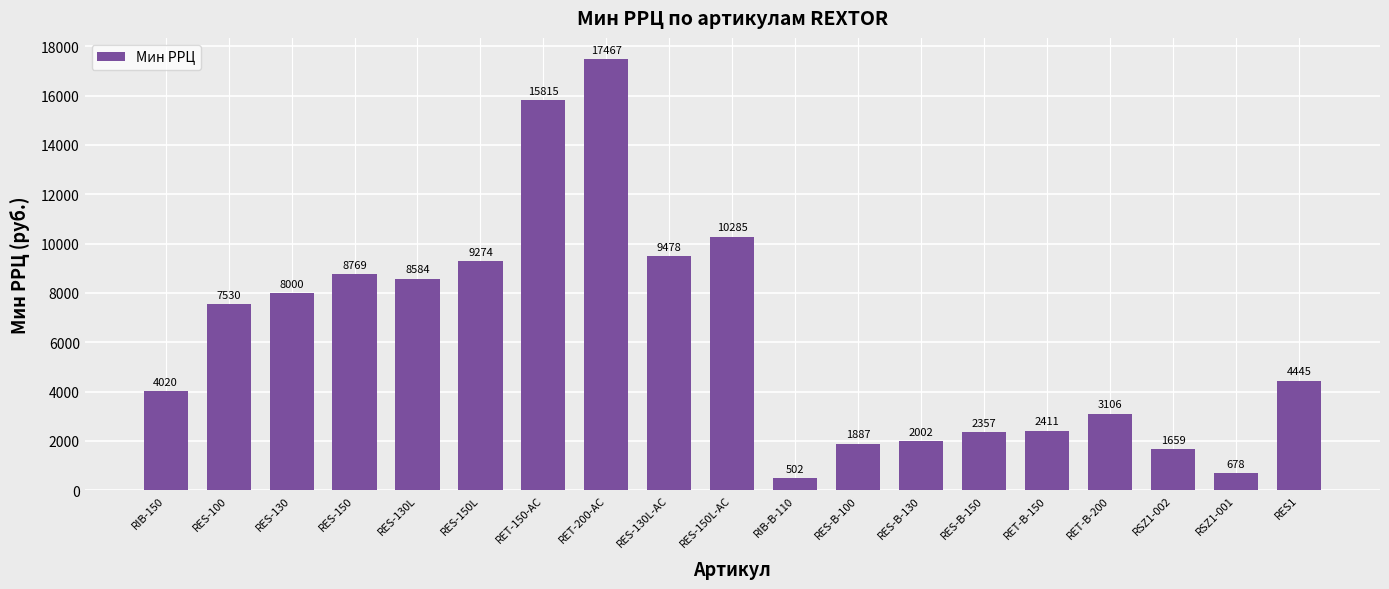

What is the approximate value at RET-200-AC, to the nearest 100?

17500